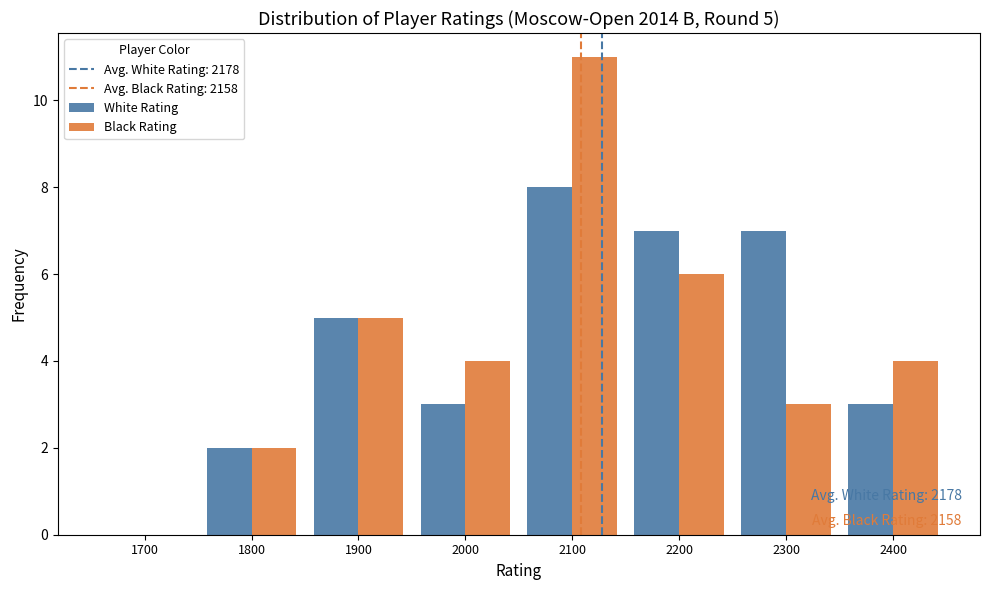

Reading left to right, extract all data points from this chart.

White Rating: 1700=0	1800=2	1900=5	2000=3	2100=8	2200=7	2300=7	2400=3
Black Rating: 1700=0	1800=2	1900=5	2000=4	2100=11	2200=6	2300=3	2400=4